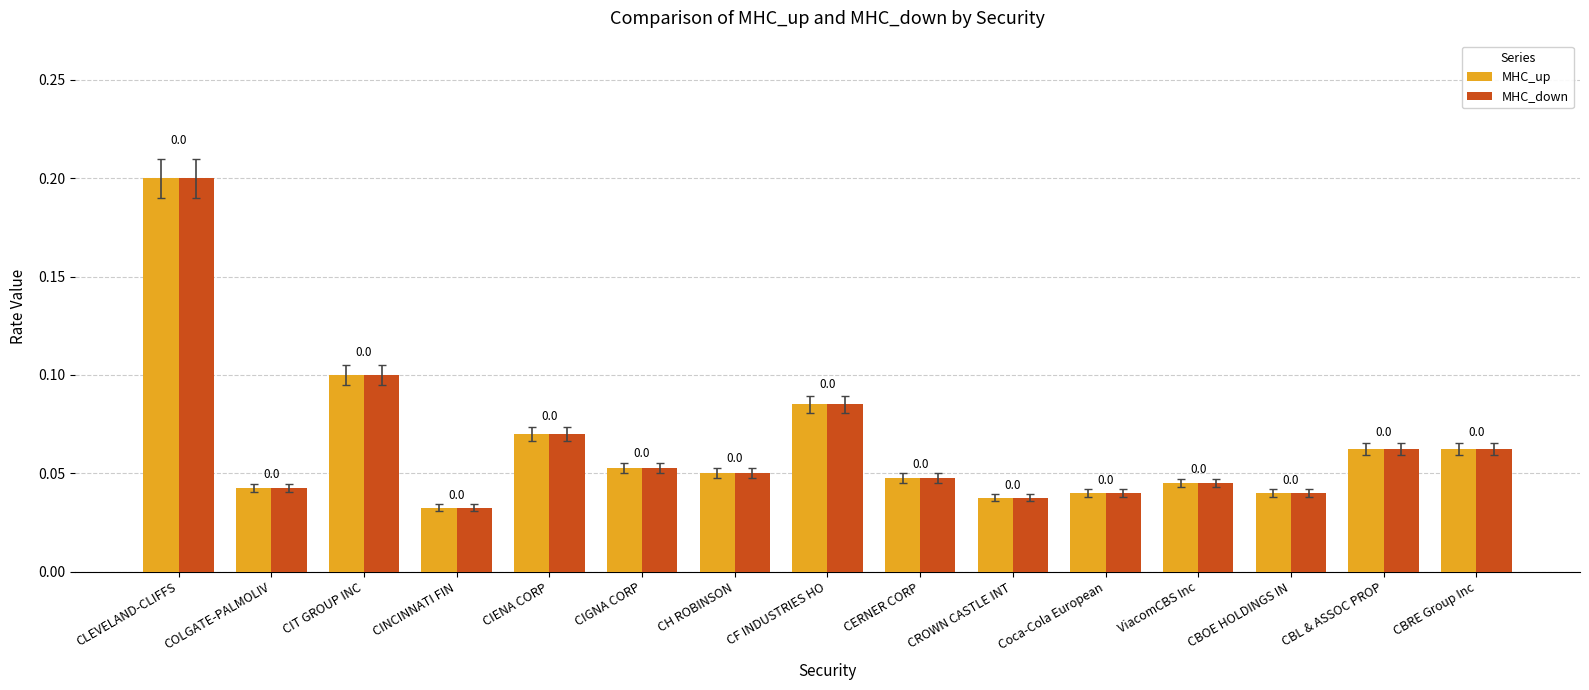

How many groups of bars are there?

15